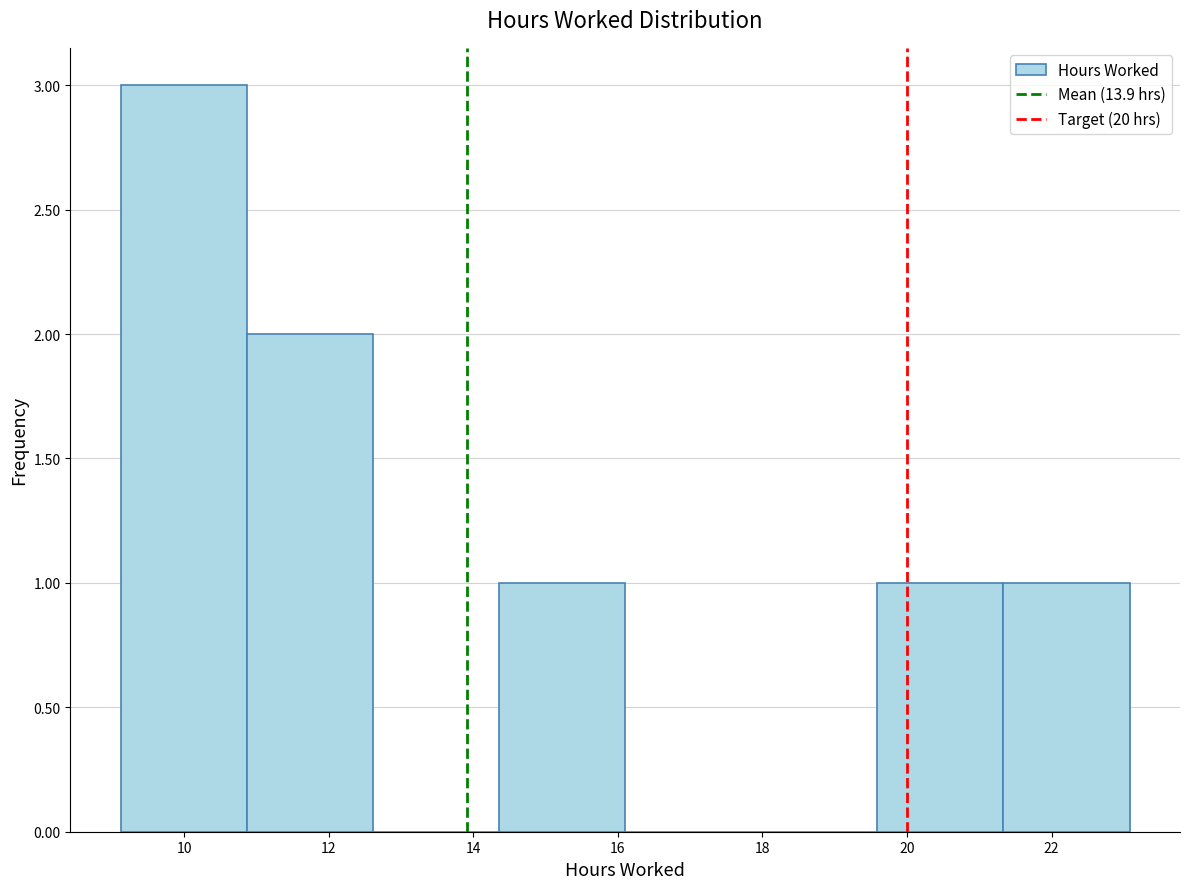

Reading left to right, transcribe this chart: for each bar, give the range it covers on the x-axis and its height. Neither the bar edges nor the heights are printed on the chart, so give them approximately, as read against the axes.

9.2 to 10.8: 3
10.8 to 12.6: 2
12.6 to 14.4: 0
14.4 to 16.2: 1
16.2 to 17.8: 0
17.8 to 19.6: 0
19.6 to 21.4: 1
21.4 to 23.0: 1